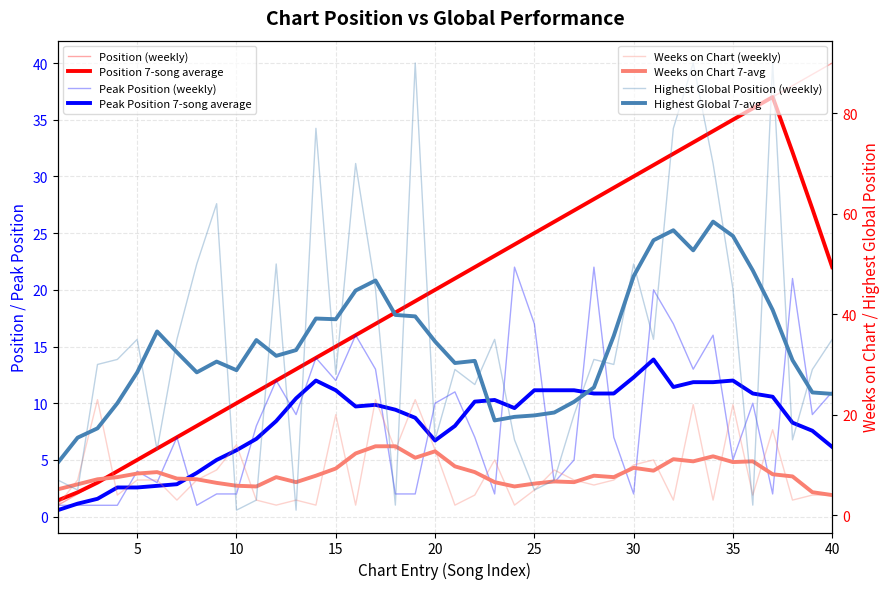

What is the sum of the Peak Position values at 5 and 27?

9